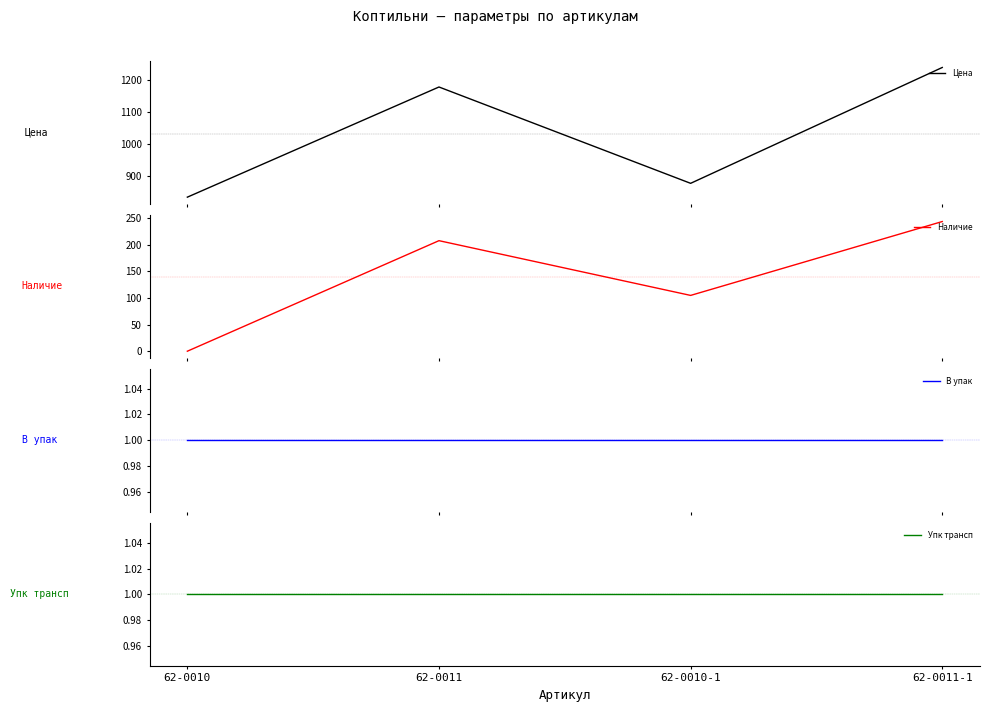

Which series has the largest range (max minus min)?

Цена